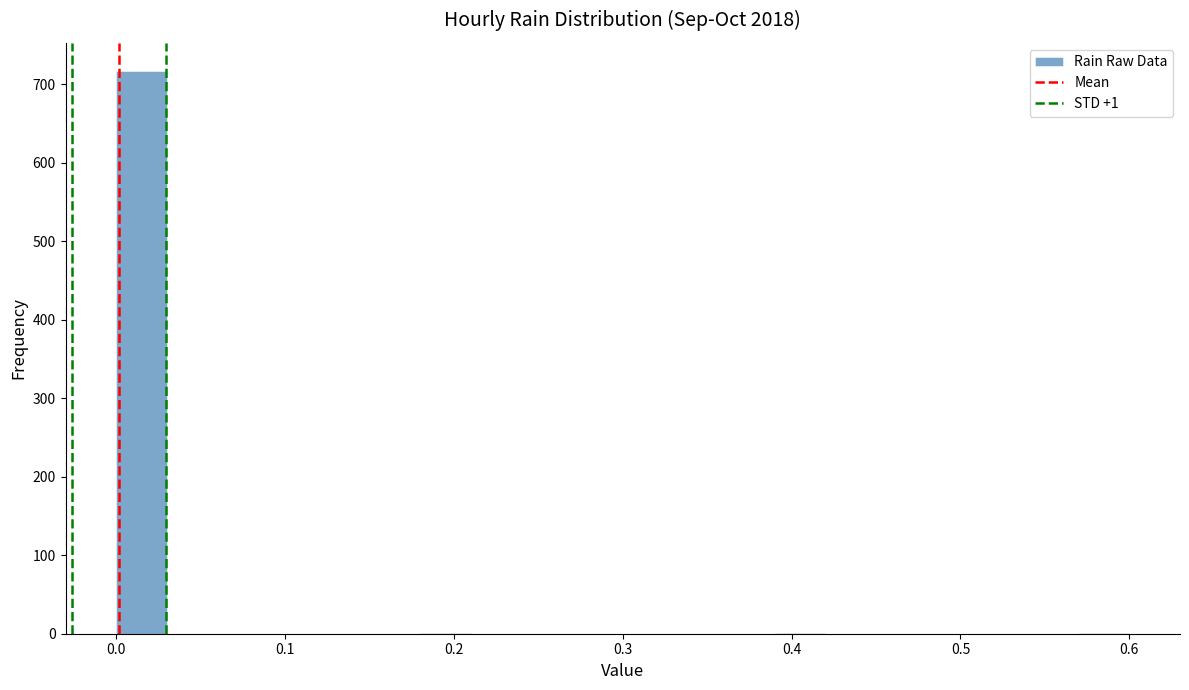

Read against the x-axis, roughly where is the centre of the tallest bar?

0.02